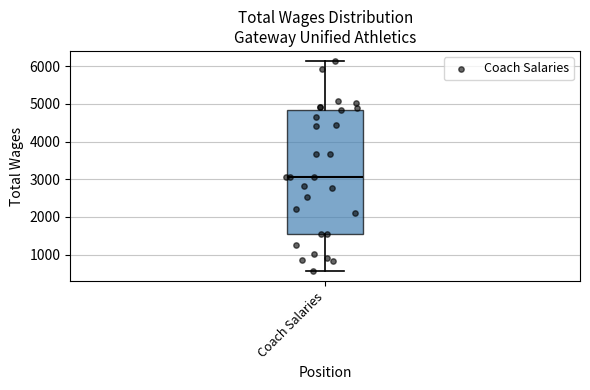

Transcribe this box plot: give where the median line is, the range the box spans, and where the two whiskers end, as read against the y-axis. The values are not printed on the chart, so give them approximately, as read against the axis.

median 3100, box 1600 to 4800, whiskers 600 to 6100